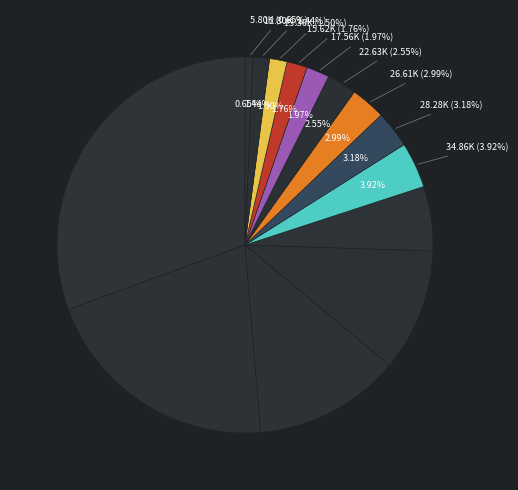

True or false: Grace accounts for 10% of the total.

False